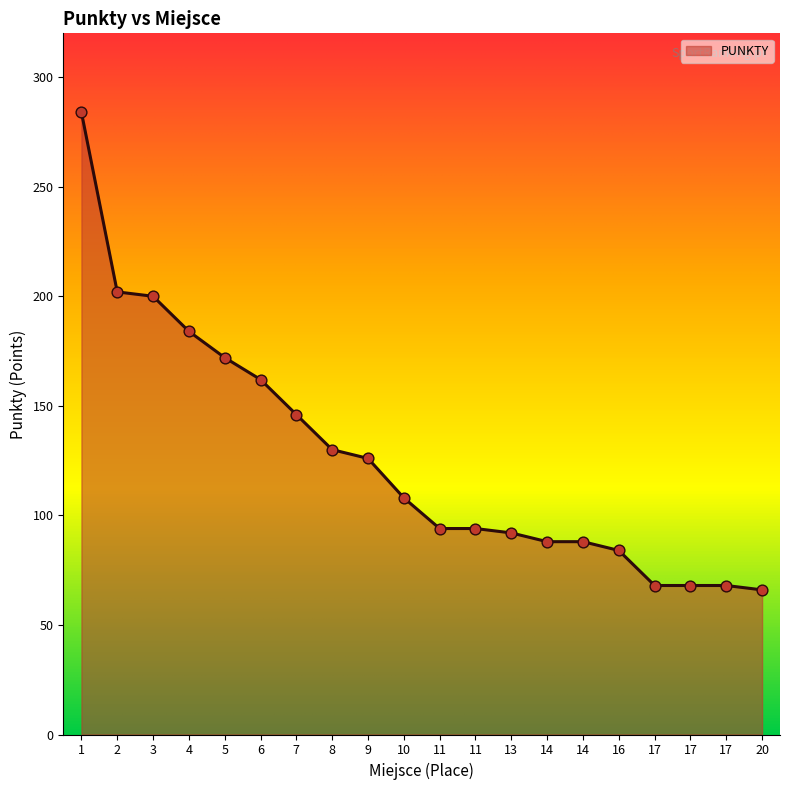

Approximately how many times larger is the value at 1 compared to 5?

1.7